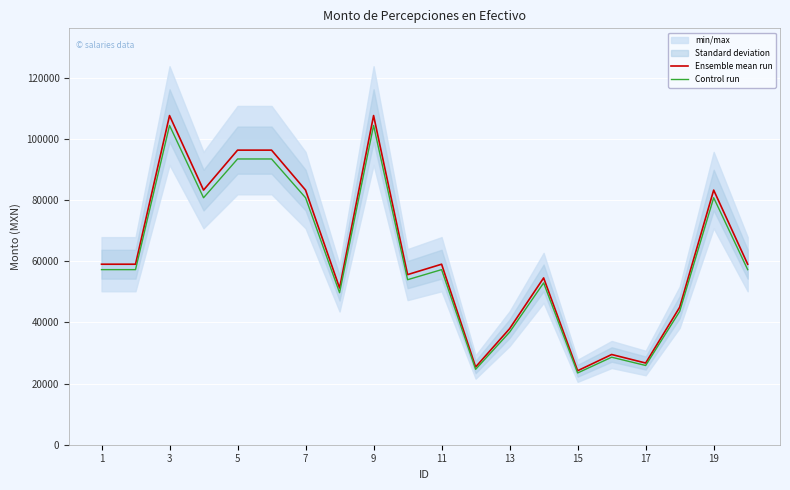

Reading left to right, transcribe all the data shown in this chart.

Ensemble mean run: 59053.5	59053.5	107684.1	83296.8	96374.7	96374.7	83296.8	51264.0	107684.1	55652.4	59053.5	25428.6	37968.3	54570.2	24201.0	29514.6	26725.5	44964.0	83296.8	59053.5
Control run: 57281.9	57281.9	104453.6	80797.9	93483.5	93483.5	80797.9	49726.1	104453.6	53982.8	57281.9	24665.7	36829.3	52933.1	23475.0	28629.2	25923.7	43615.1	80797.9	57281.9